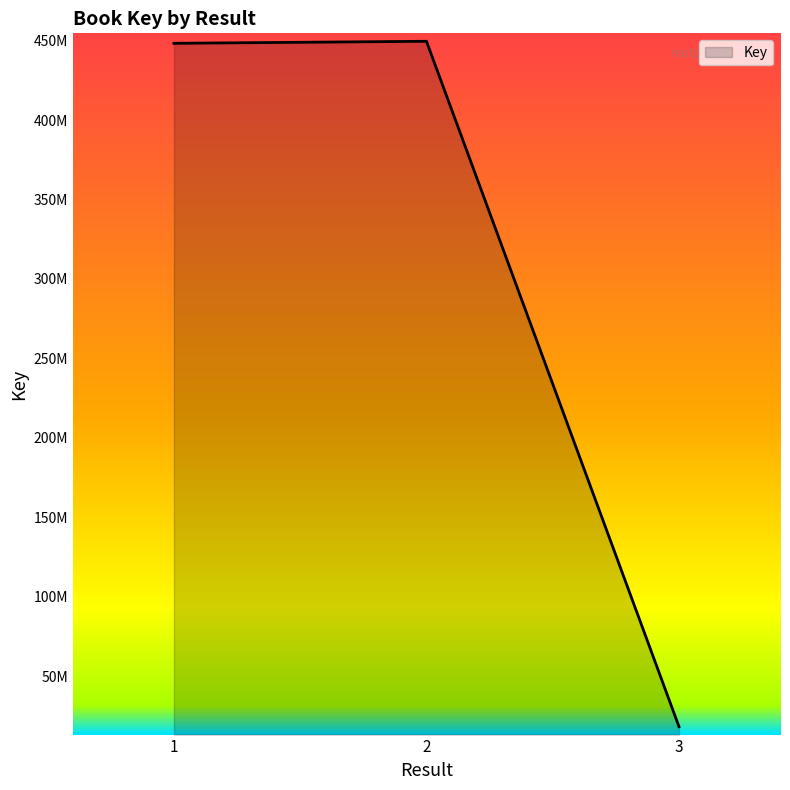

What is the average value?

305381862